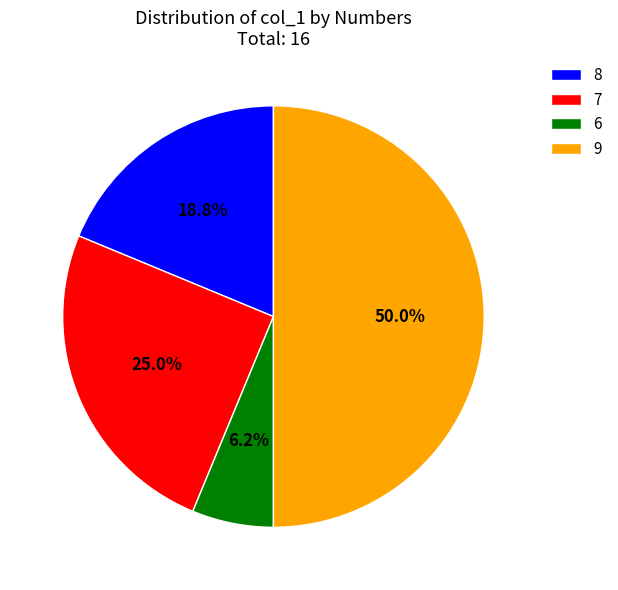

To the nearest percent, what is the difference between the largest and smallest slice percentages?

44%